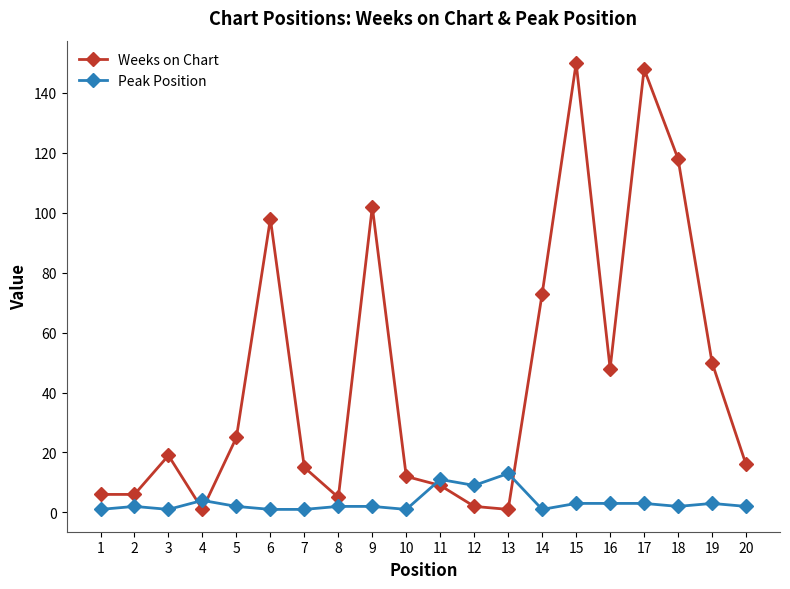

At which label does Weeks on Chart reach its peak?

15